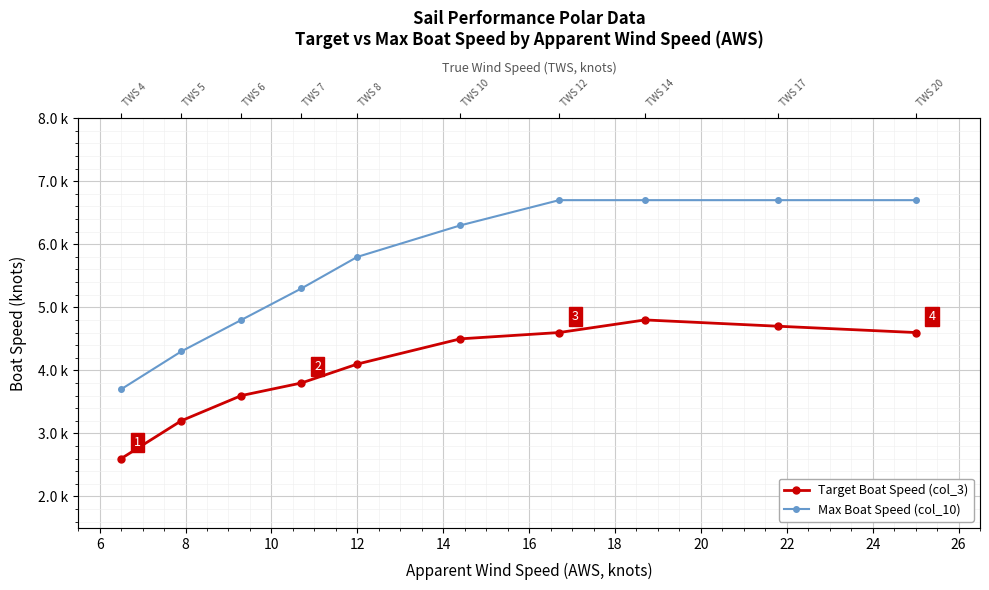

What is the smallest value displayed?

2.6